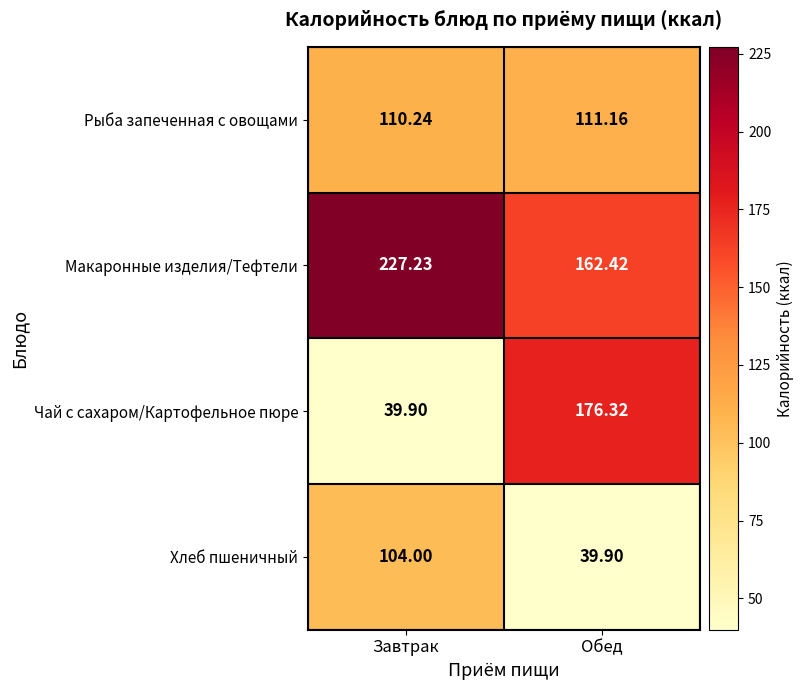

At how many categories does at least one series exceed 112?

2